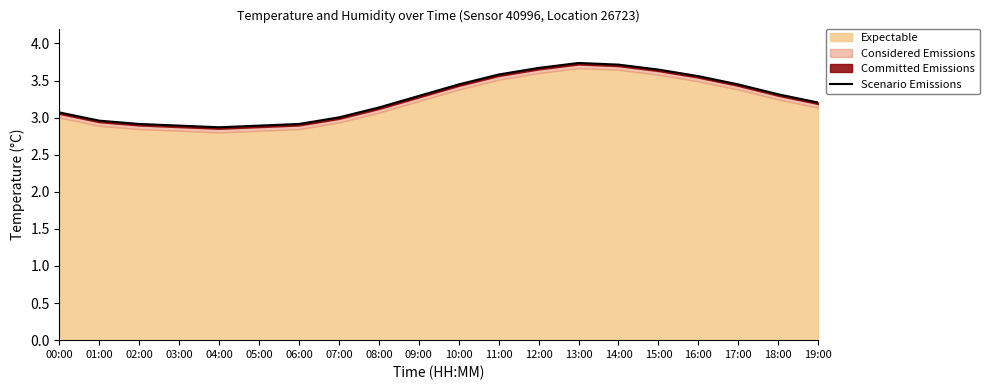

The chart shows a value of 3.2 at 19:00. True or false?

True